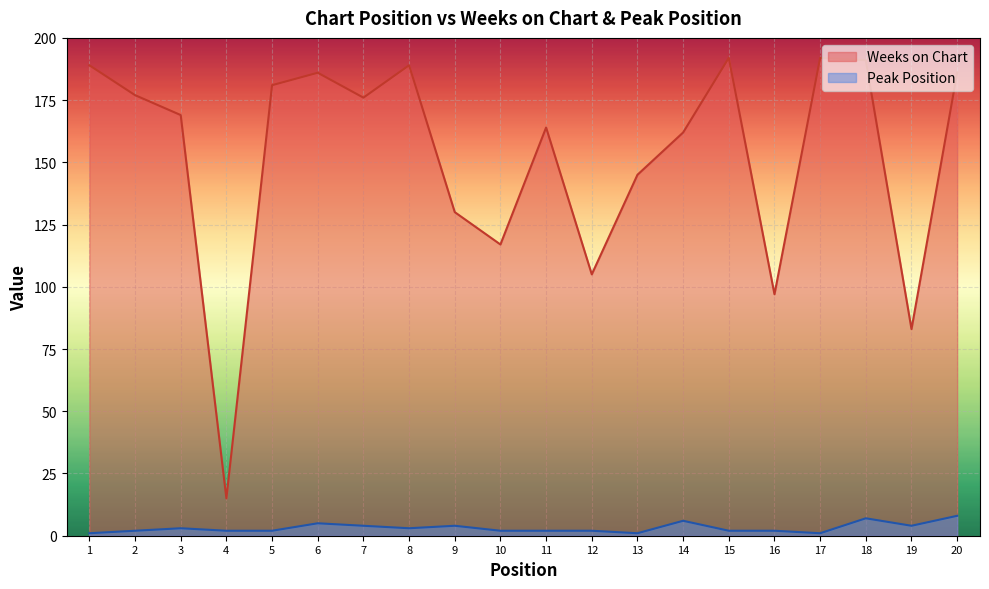

Reading right to left, list all the values displayed in this chart.

Weeks on Chart: 20=186	19=83	18=191	17=192	16=97	15=192	14=162	13=145	12=105	11=164	10=117	9=130	8=189	7=176	6=186	5=181	4=15	3=169	2=177	1=189
Peak Position: 20=8	19=4	18=7	17=1	16=2	15=2	14=6	13=1	12=2	11=2	10=2	9=4	8=3	7=4	6=5	5=2	4=2	3=3	2=2	1=1